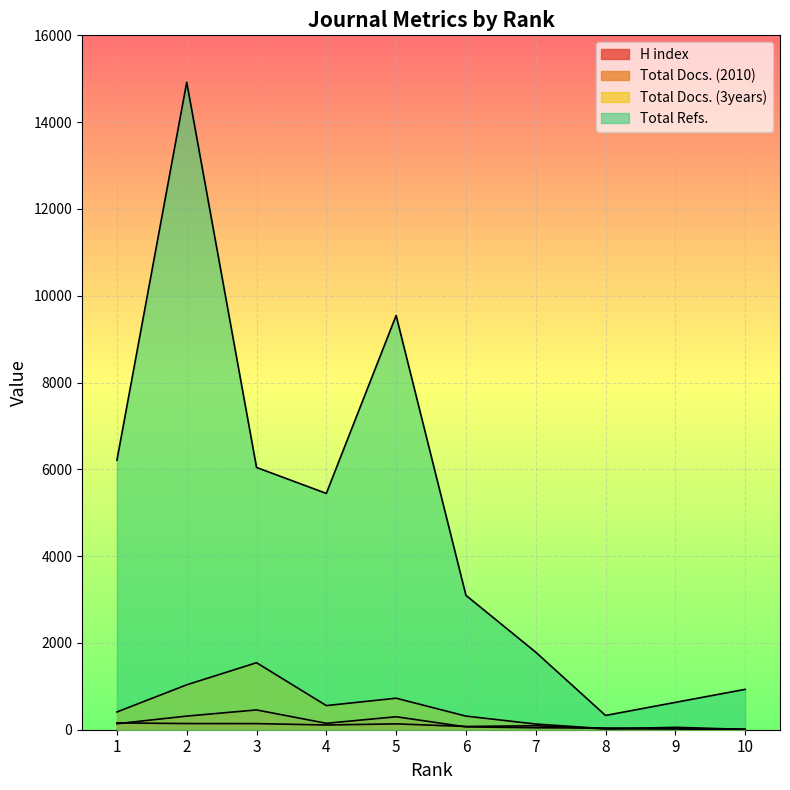

Which series changed the most between 2 and 9?

Total Refs.